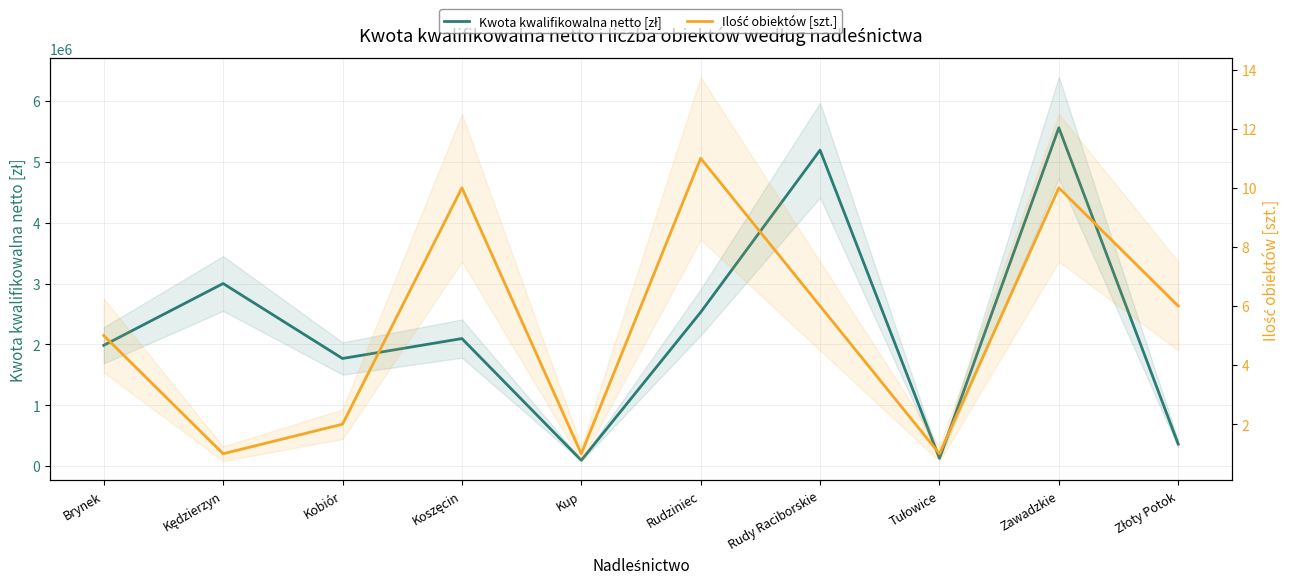

At how many categories does at least one series exceed 2001472?

5